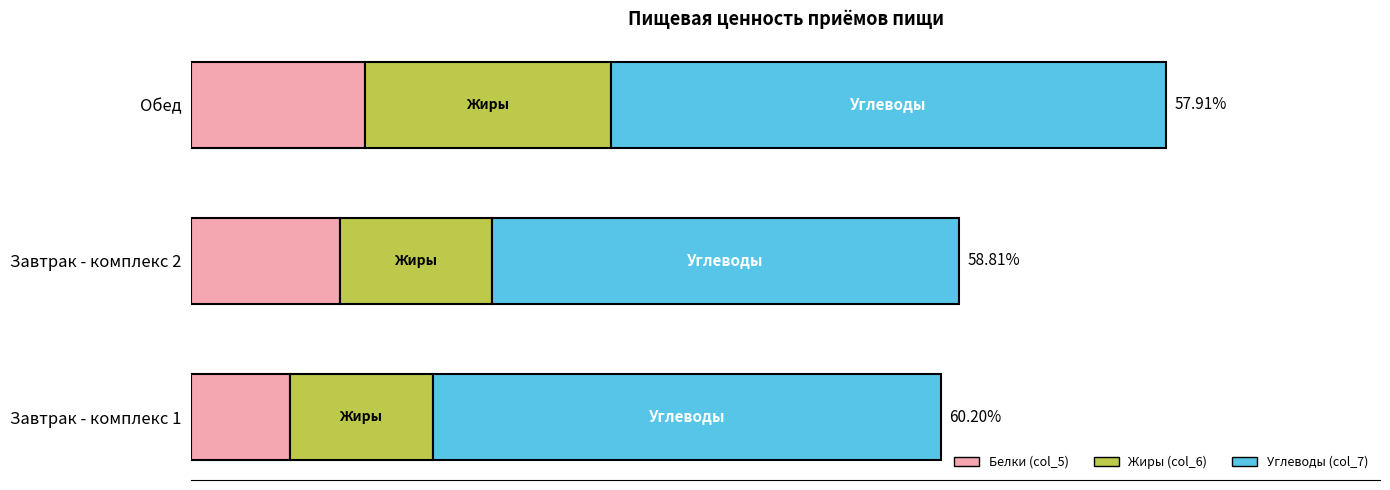

What are all the series names shown in the legend?

Белки (col_5), Жиры (col_6), Углеводы (col_7)